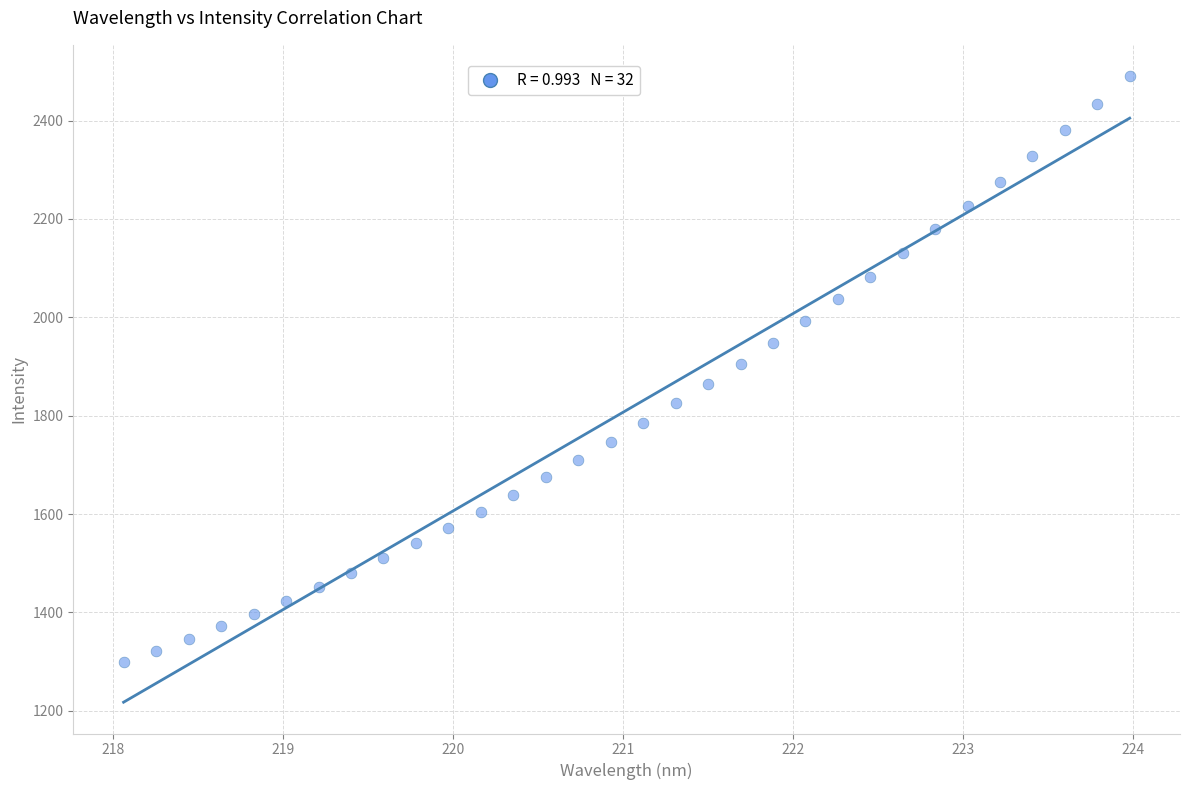

What is the range of Y values (max minus min)?

1192.0